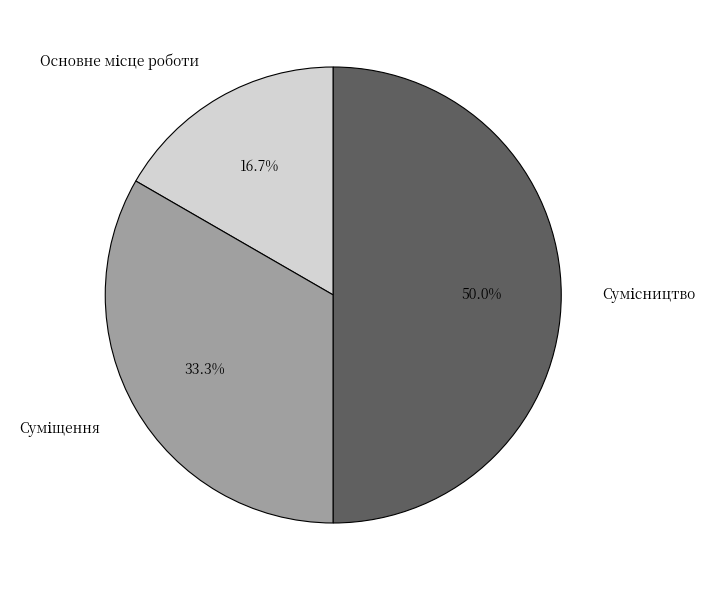

What percentage is the Основне місце роботи slice, to the nearest percent?

17%